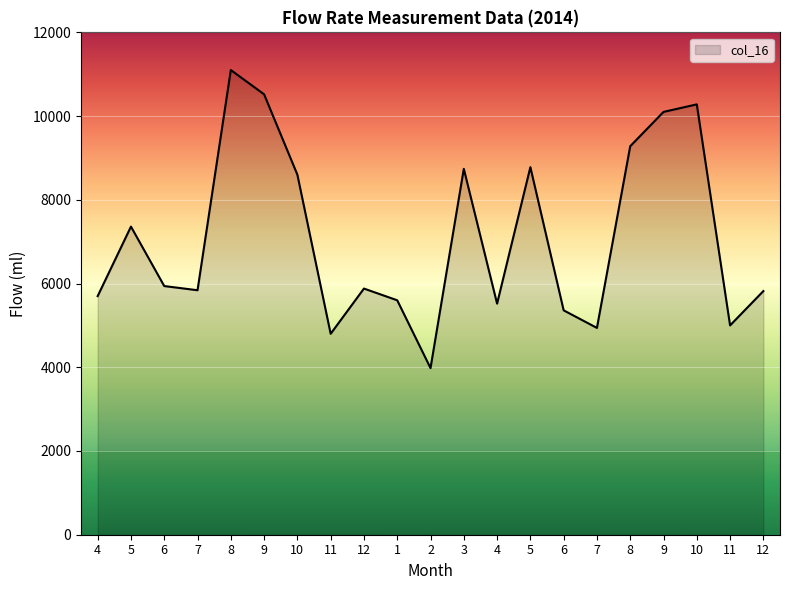

List the labels in order of value, smallest first.

2, 11, 7, 11, 6, 4, 1, 4, 12, 7, 12, 6, 5, 10, 3, 5, 8, 9, 10, 9, 8